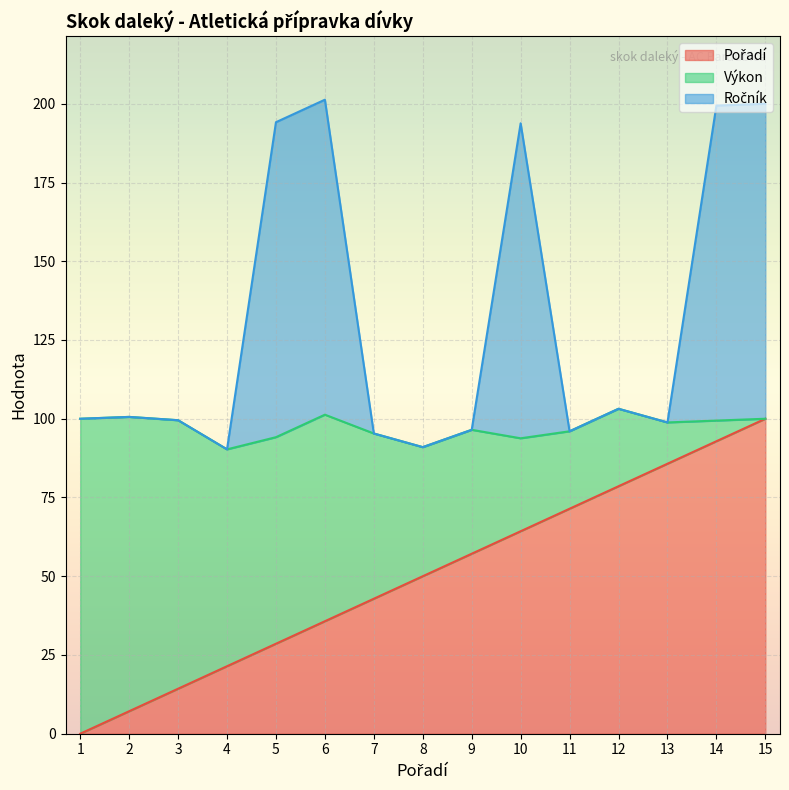

At which category is the sum across all series the highest?

15